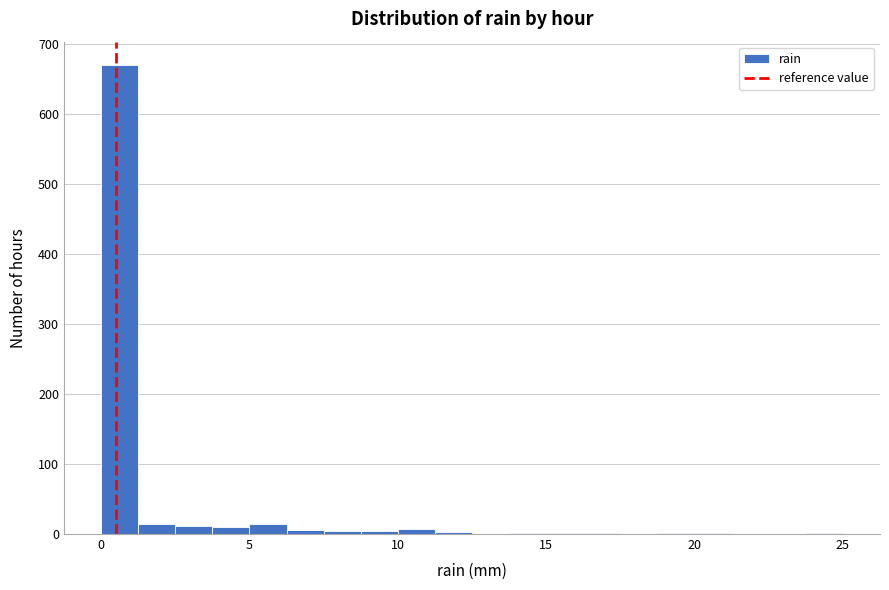

Read against the x-axis, roughly where is the centre of the tallest bar?

0.5